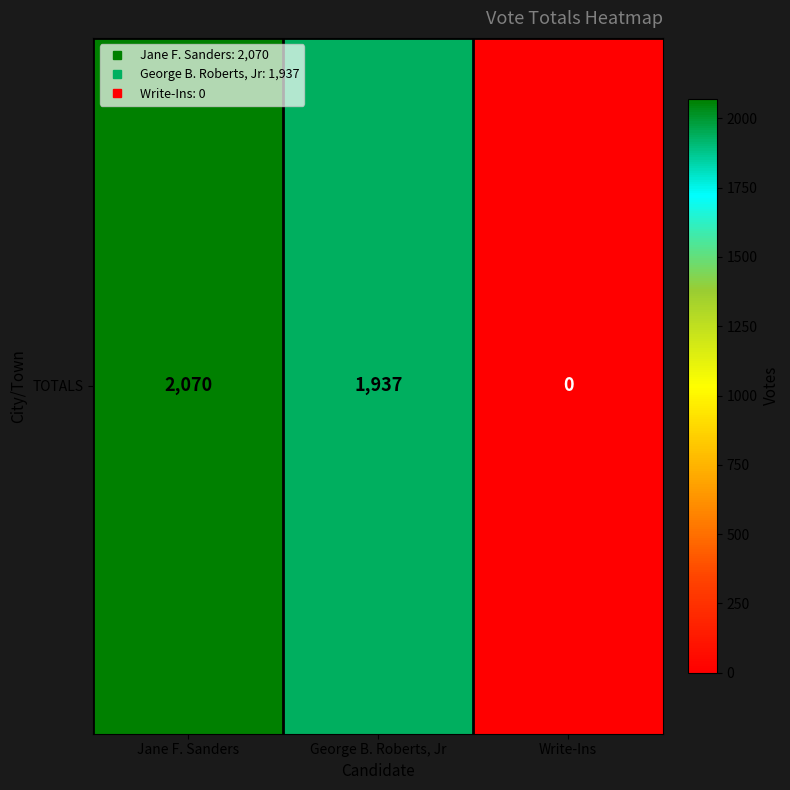

Reading left to right, list all the values displayed in this chart.

2070	1937	0